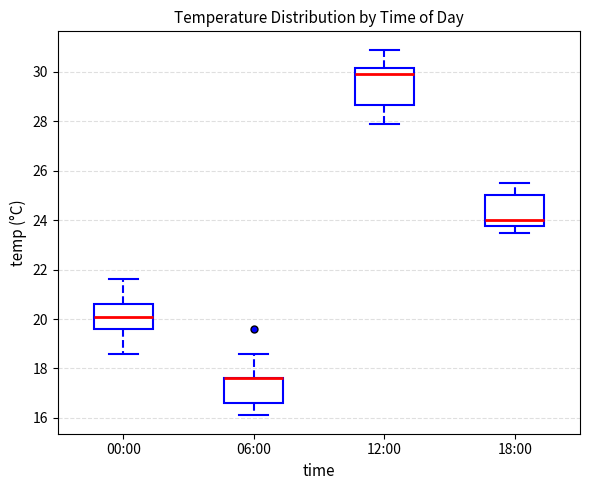

Where is the upper edge of the box for 18:00 on the y-axis? The values are not printed on the chart, so give them approximately, as read against the axis.

25.0